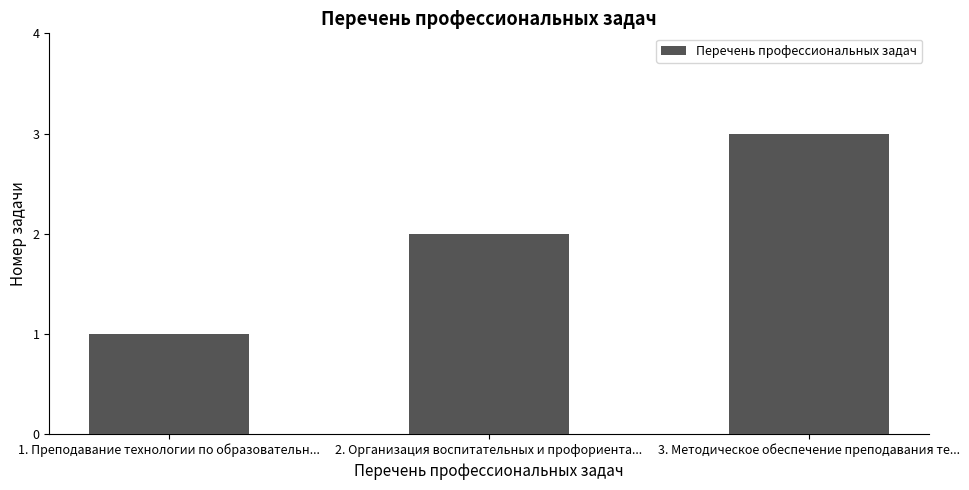

Reading left to right, what are all the values shown in this chart?

1	2	3